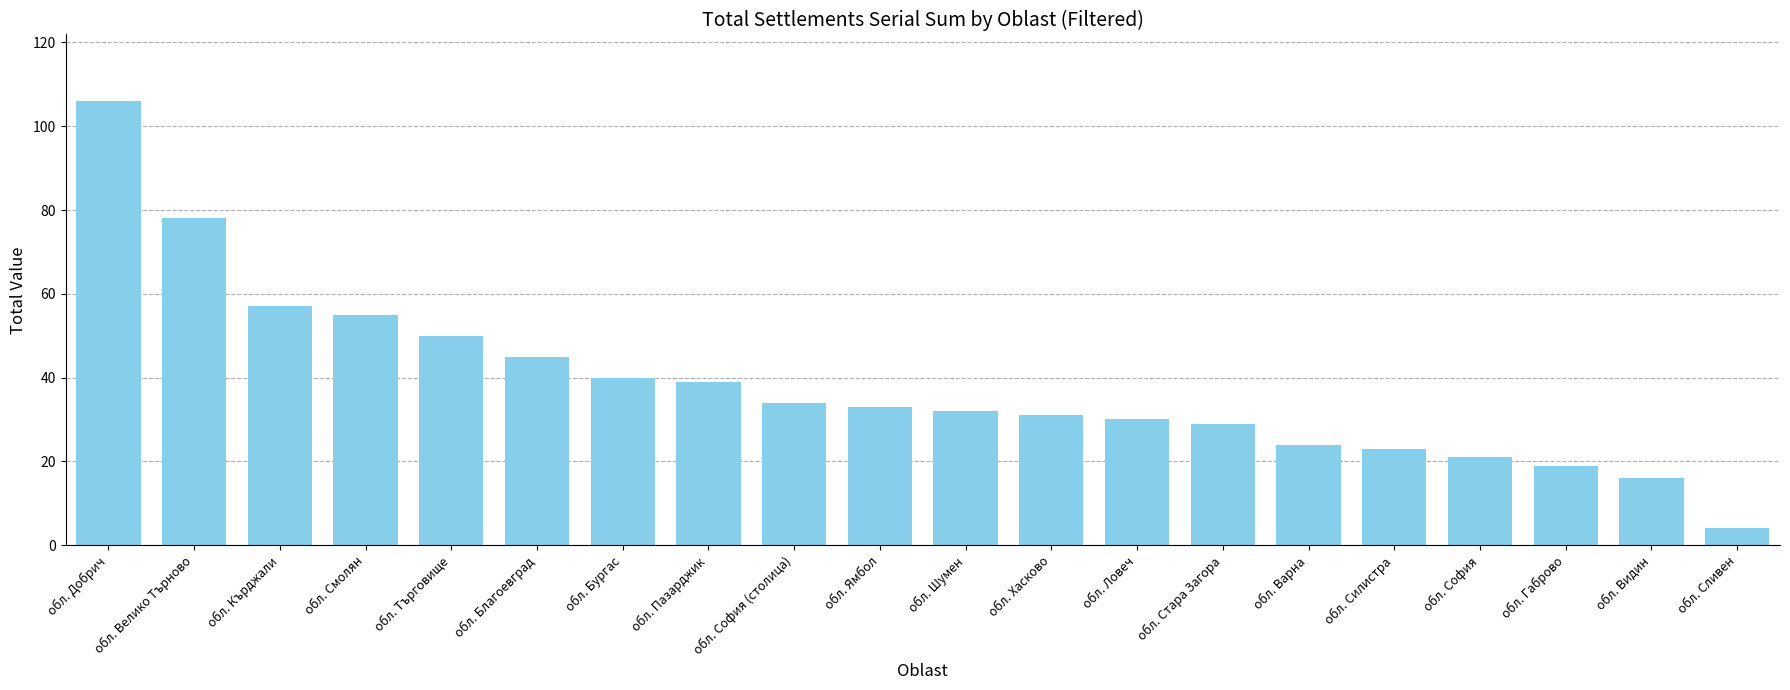

The chart shows a value of 186 at обл. Добрич. True or false?

False